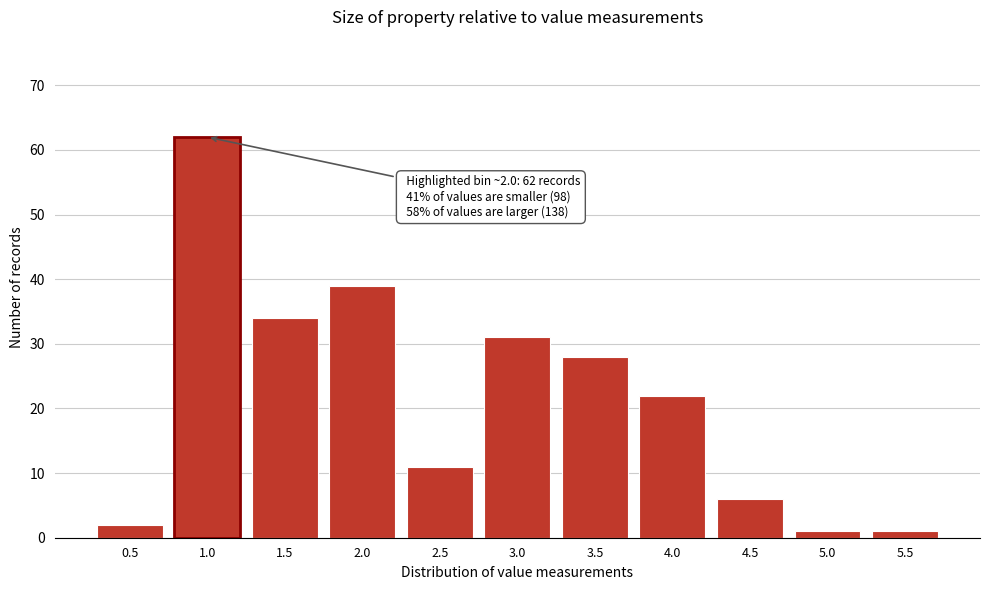

Reading right to left, transcribe all the data shown in this chart.

5.5=1	5.0=1	4.5=6	4.0=22	3.5=28	3.0=31	2.5=11	2.0=39	1.5=34	1.0=62	0.5=2